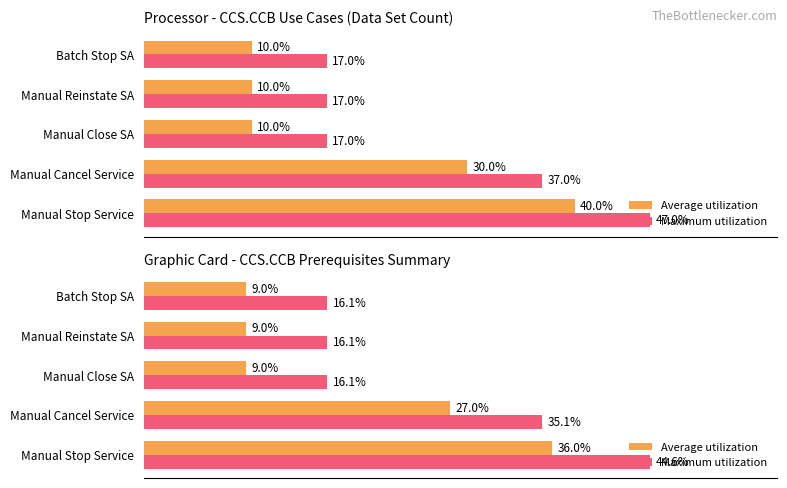

The value of Maximum utilization at Manual Cancel Service is 35.1. True or false?

True